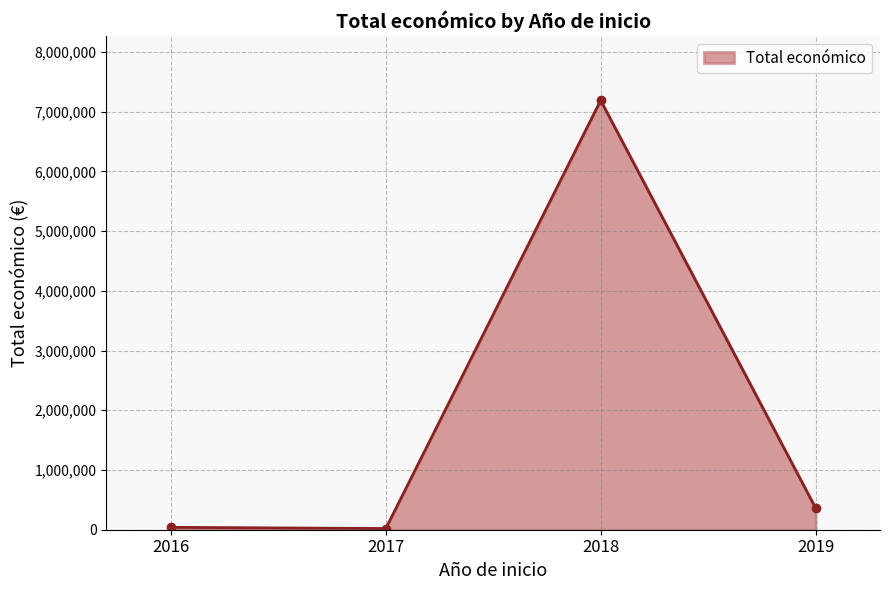

At which category does the data reach its first local peak?

2018